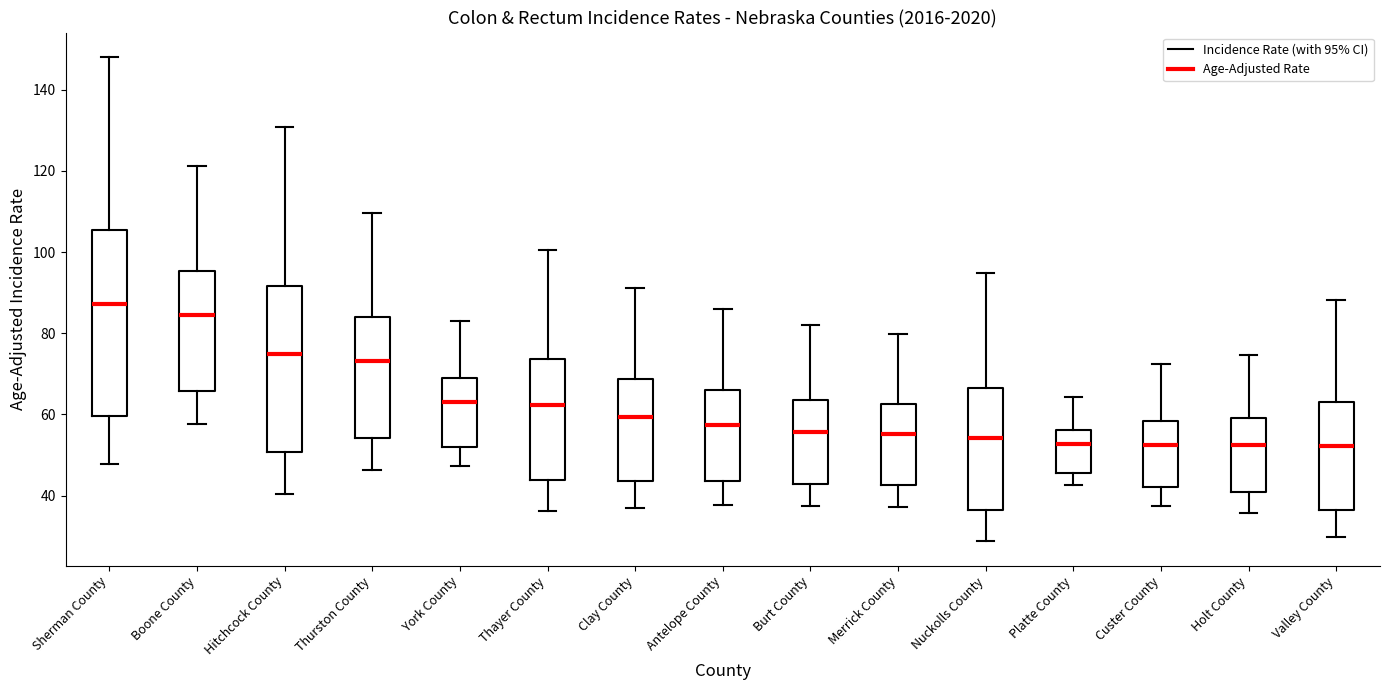

Where is the lower edge of the box for Thayer County on the y-axis? The values are not printed on the chart, so give them approximately, as read against the axis.

44